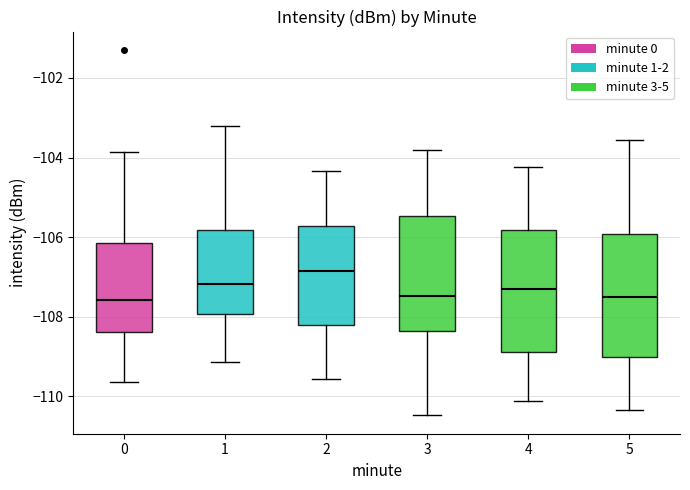

Reading left to right, read every box against the y-axis: the position of its median line, the range the box covers, and the ends of its whiskers. The values are not printed on the chart, so give them approximately, as read against the axis.

0: median -107.6, box -108.4 to -106.2, whiskers -109.6 to -103.8
1: median -107.2, box -108.0 to -105.8, whiskers -109.2 to -103.2
2: median -106.8, box -108.2 to -105.8, whiskers -109.6 to -104.4
3: median -107.4, box -108.4 to -105.4, whiskers -110.4 to -103.8
4: median -107.2, box -108.8 to -105.8, whiskers -110.2 to -104.2
5: median -107.6, box -109.0 to -106.0, whiskers -110.4 to -103.6